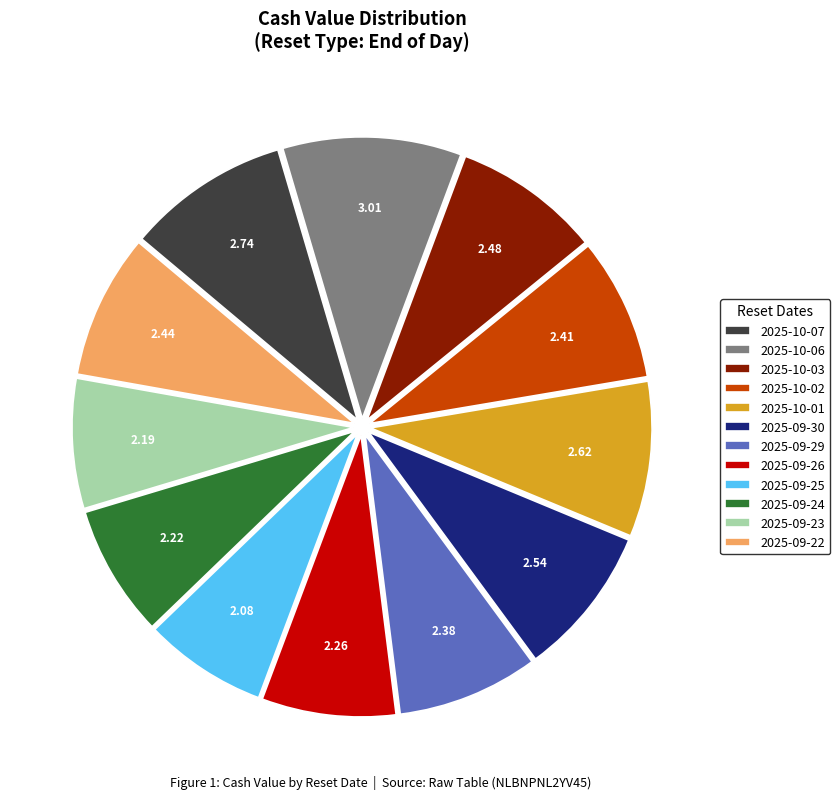

Approximately how many times larger is the value at 2025-09-22 compared to 2025-09-29?

1.0